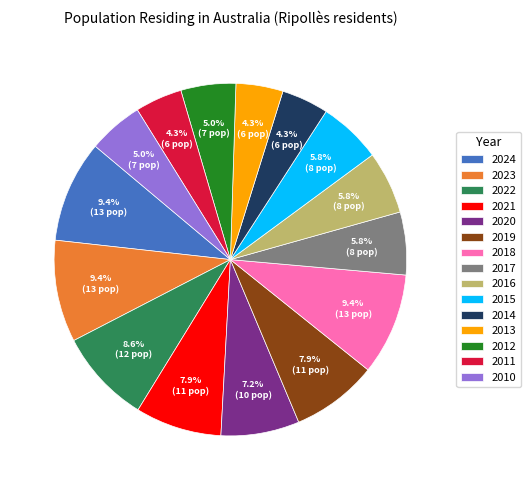

Between 2019 and 2013, which is larger?

2019